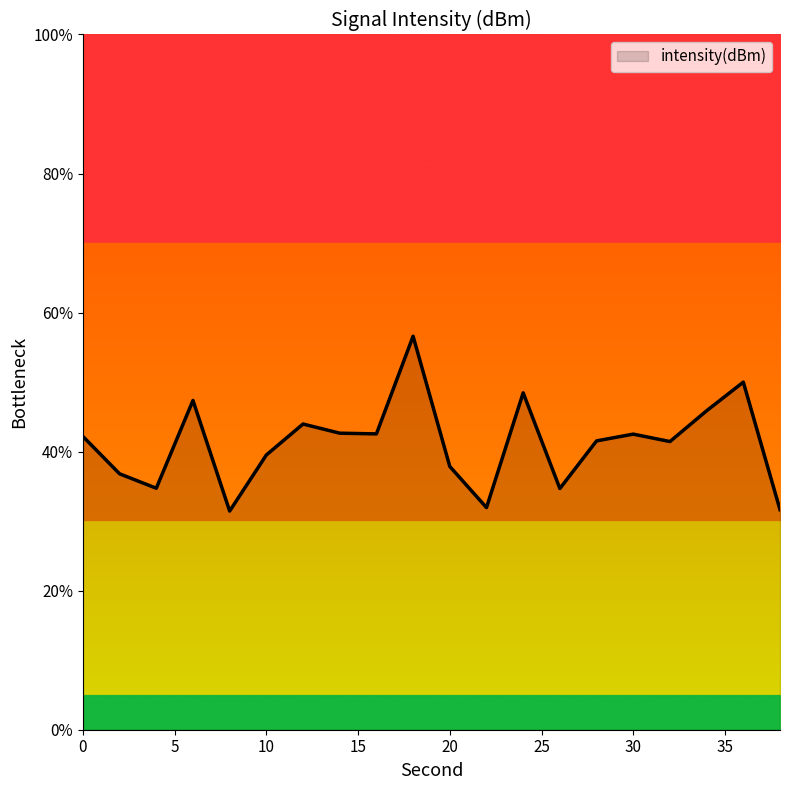

Does the chart display data point markers on the line(s)?

No